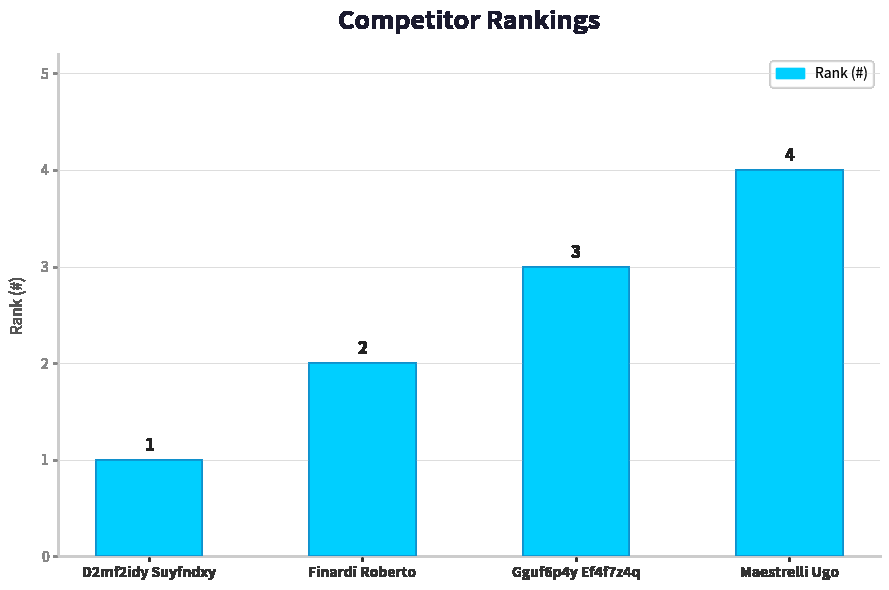

Between Maestrelli Ugo and Gguf6p4y Ef4f7z4q, which is larger?

Maestrelli Ugo